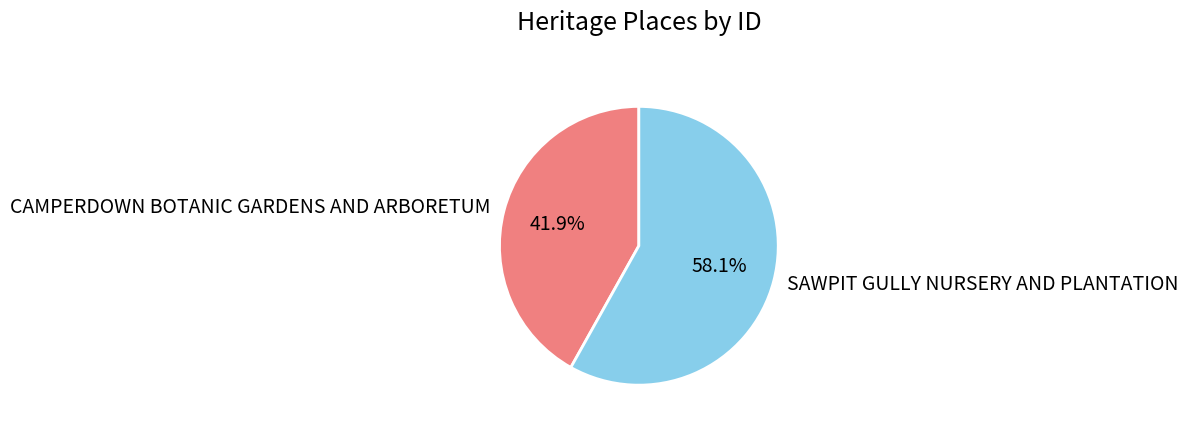

To the nearest percent, what is the difference between the CAMPERDOWN BOTANIC GARDENS AND ARBORETUM and SAWPIT GULLY NURSERY AND PLANTATION slice percentages?

16%